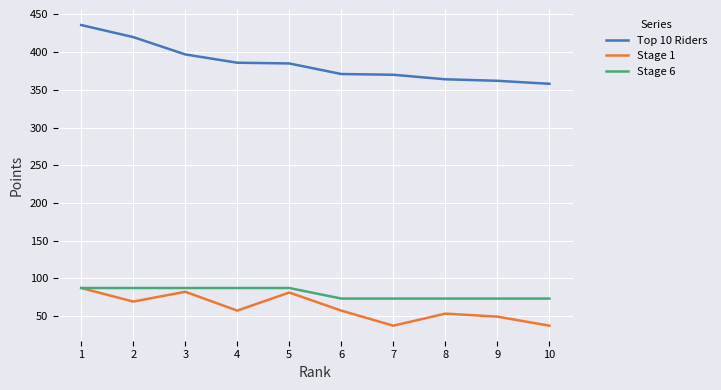

True or false: Stage 1 and Top 10 Riders intersect in this chart.

False